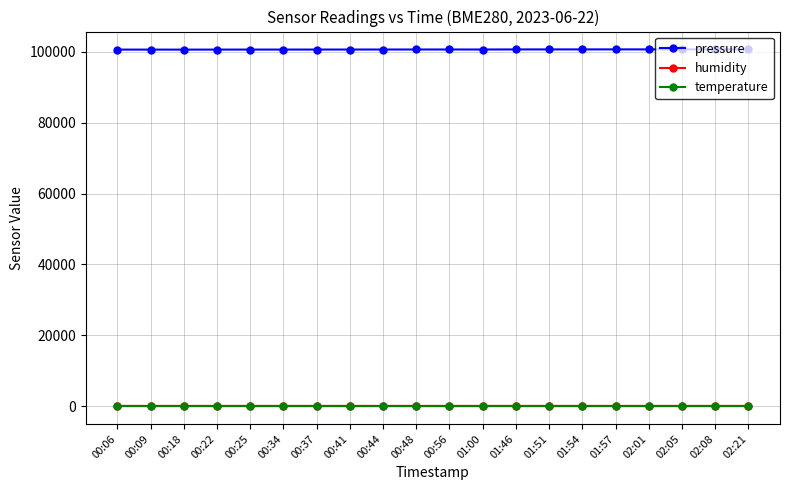

Which series has the widest spread of values?

pressure